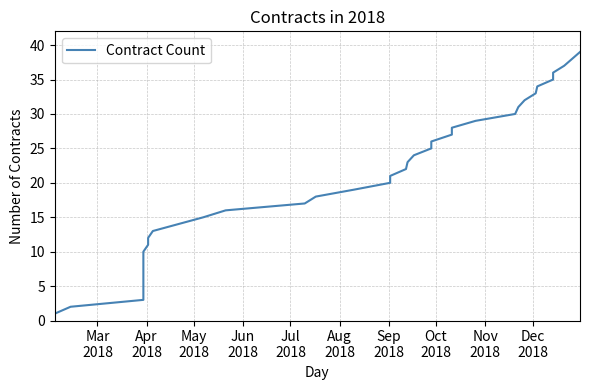

What is the difference between the second highest and second lowest values?

36